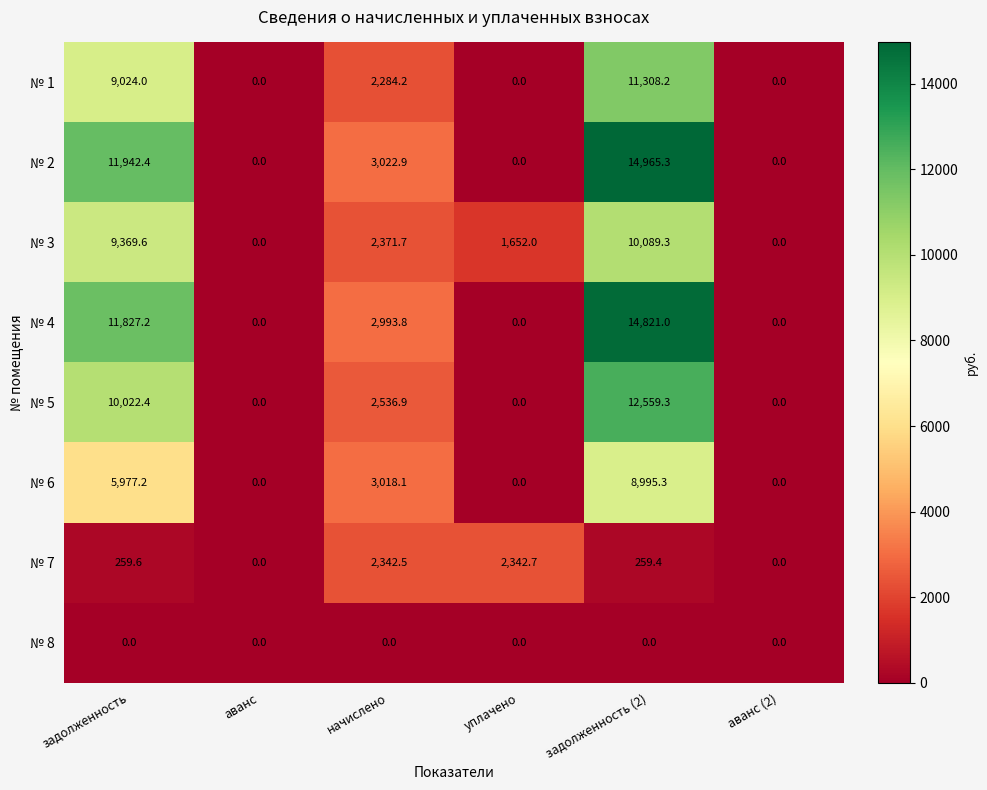

What is the difference between the № 3 values at аванс and уплачено?

1652.0